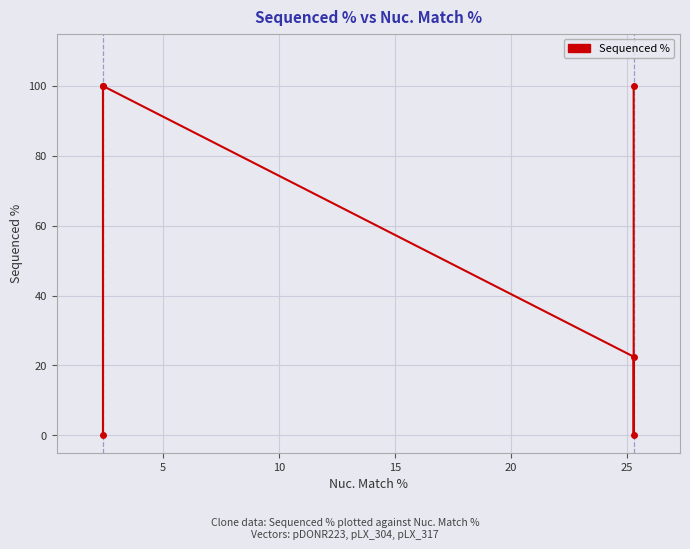

Between 15 and 5, which is larger?

15